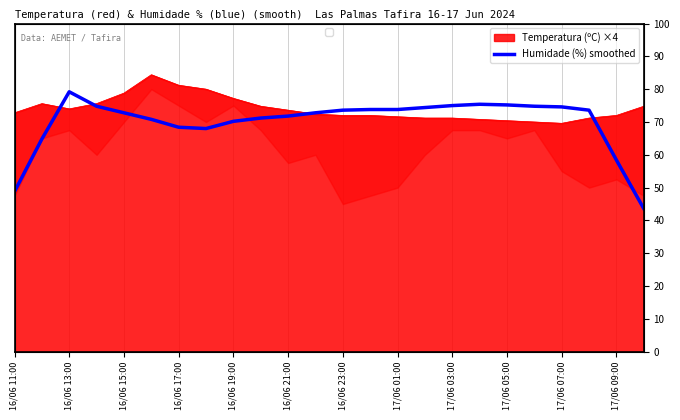

What is the smallest value displayed?

43.6